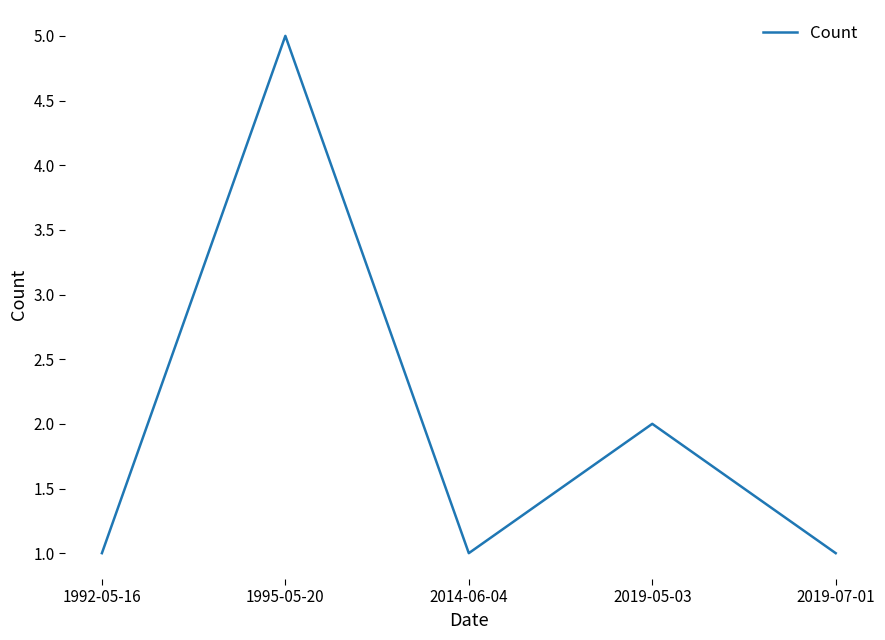

The value at 2014-06-04 is 1. True or false?

True